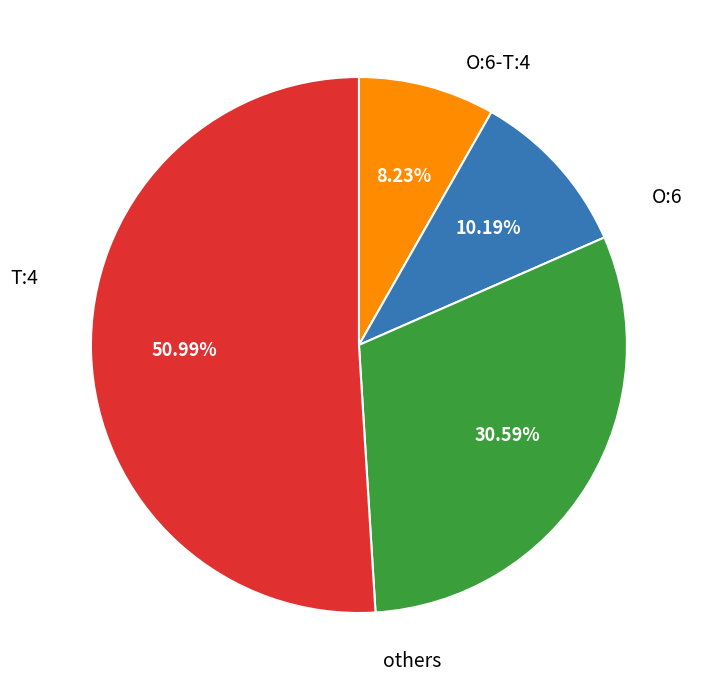

Is there any slice that represents more than half of the pie?

Yes